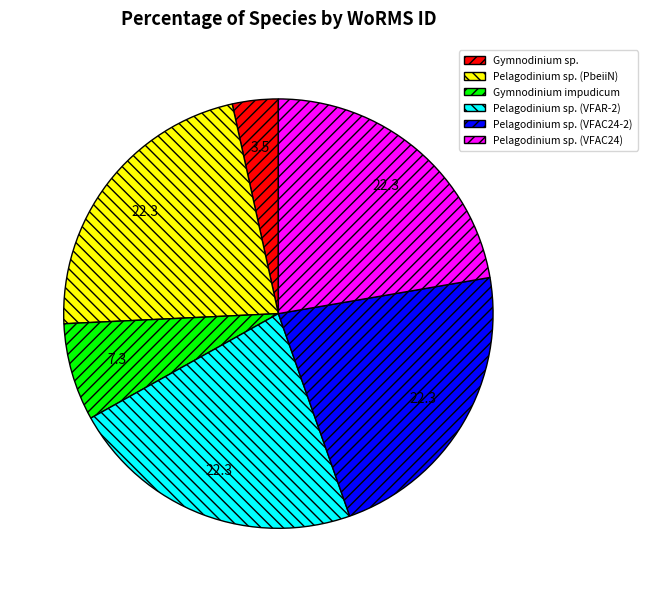

Which category has the smallest portion of the pie?

Gymnodinium sp.